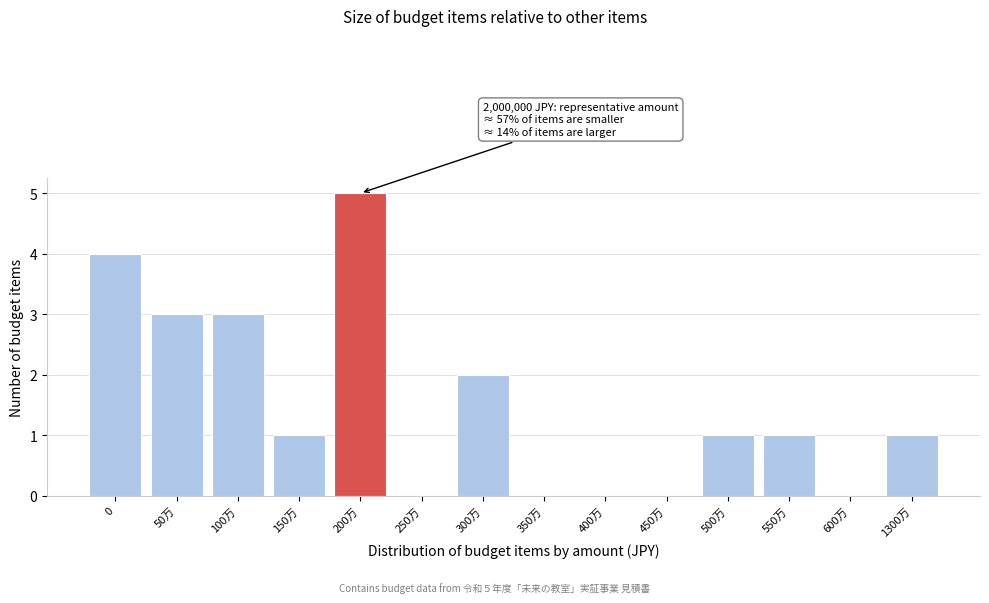

Reading left to right, what are all the values shown in this chart?

0=4	50万=3	100万=3	150万=1	200万=5	250万=0	300万=2	350万=0	400万=0	450万=0	500万=1	550万=1	600万=0	1300万=1